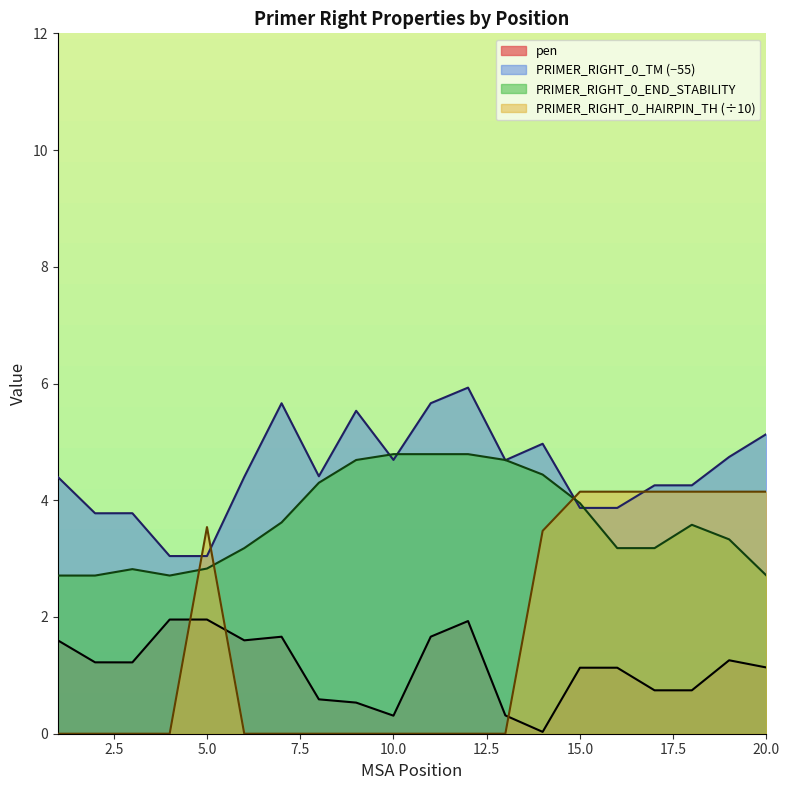

At which label is PRIMER_RIGHT_0_HAIRPIN_TH closest to 2?

14